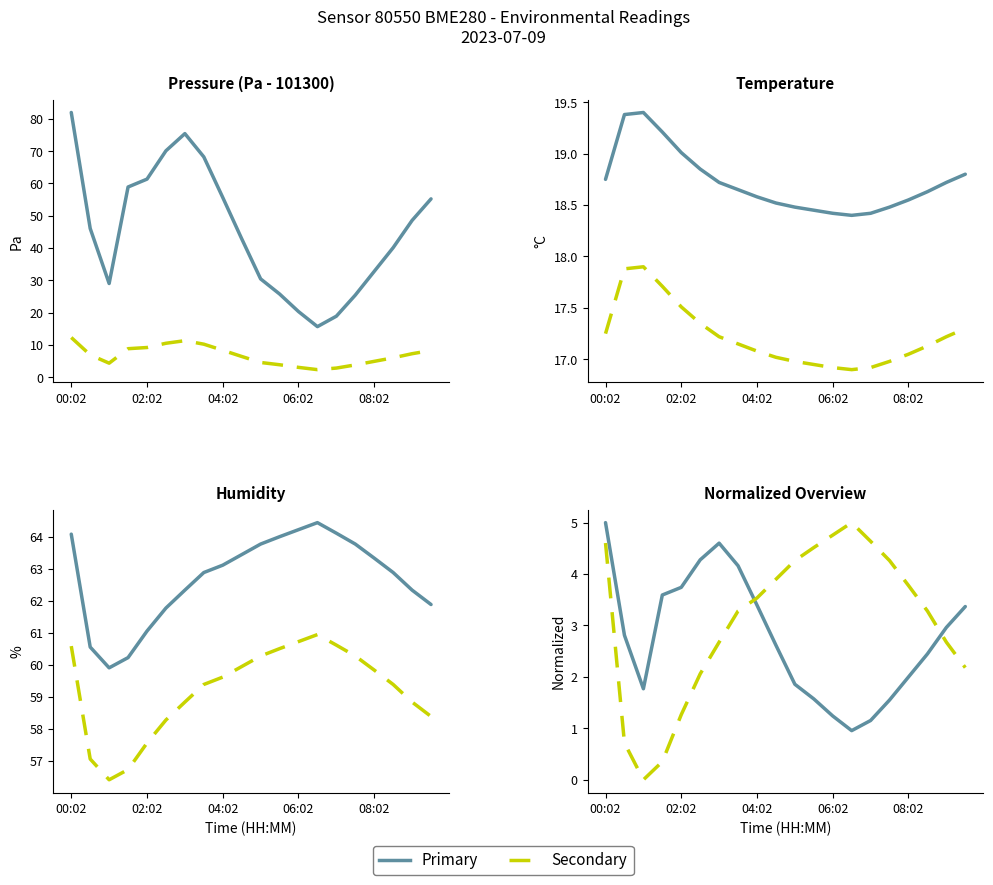

What position from the left is 7?

8